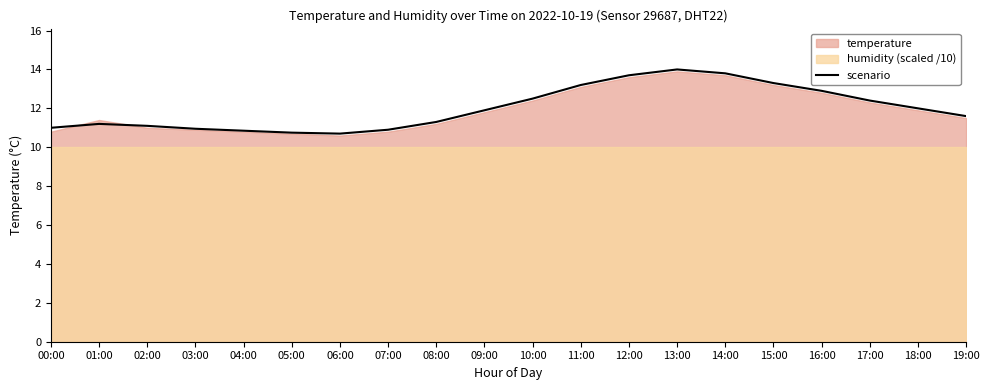

What is the label of the 13th point from the right?

07:00